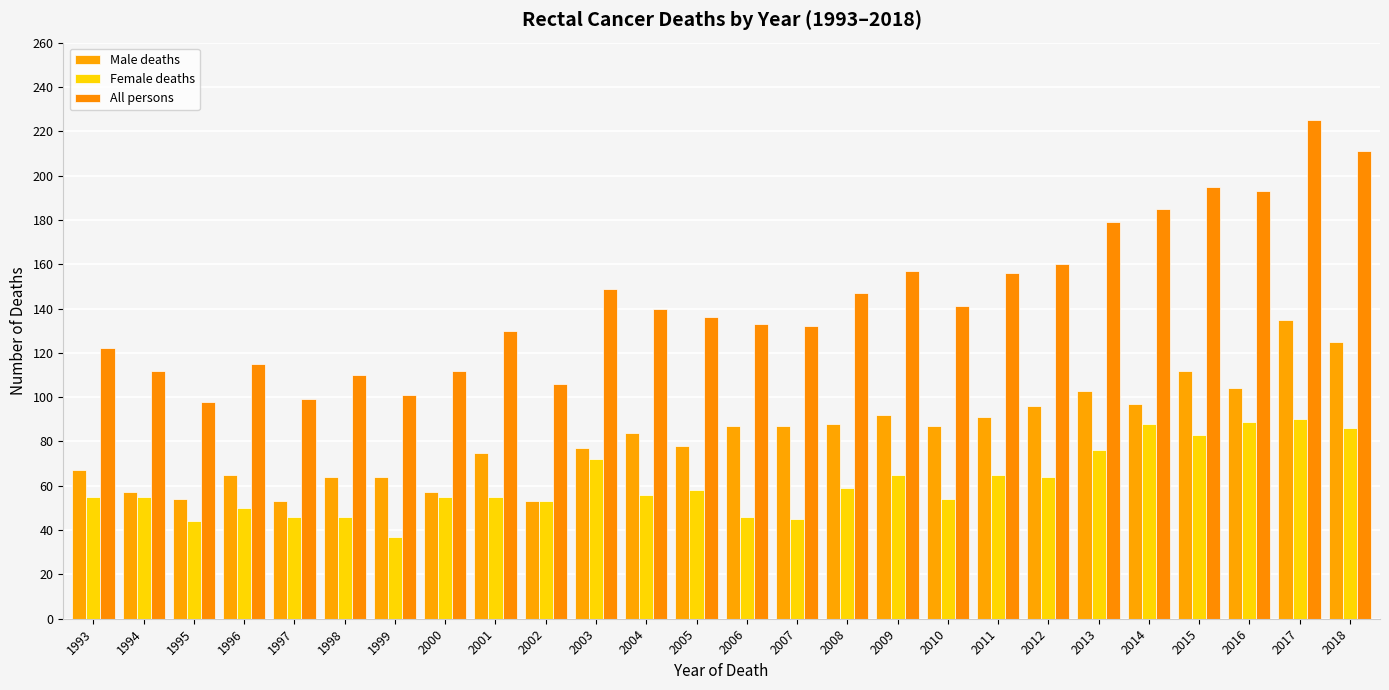

What is the lowest value of the Female deaths series?

37